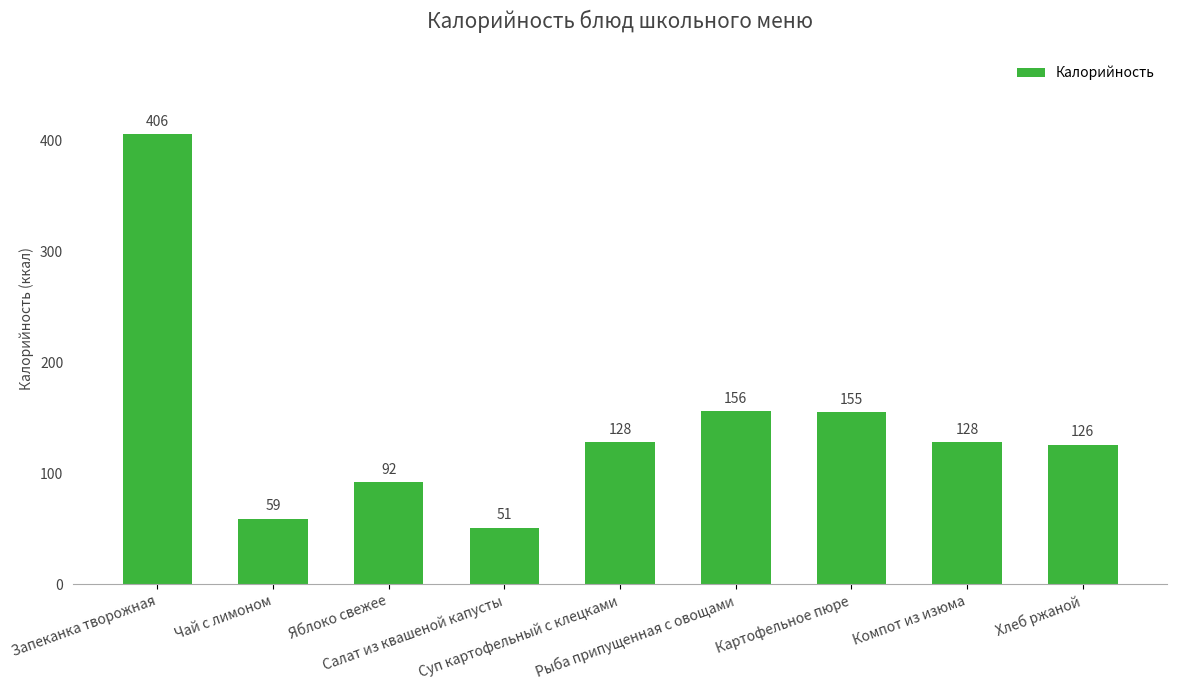

What is the change in value from Яблоко свежее to Салат из квашеной капусты?

-41